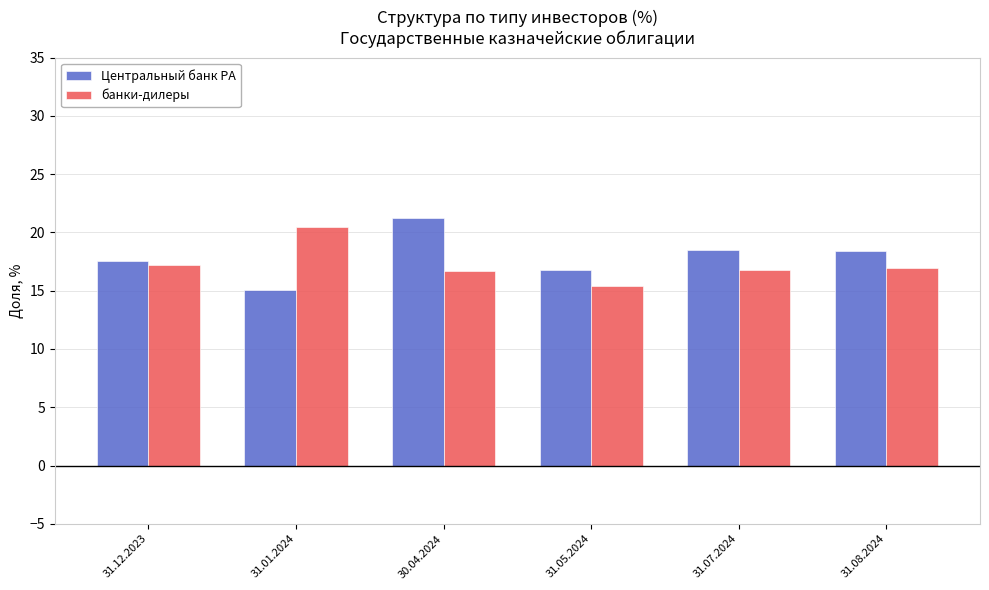

What is the maximum value shown in the chart?

21.3